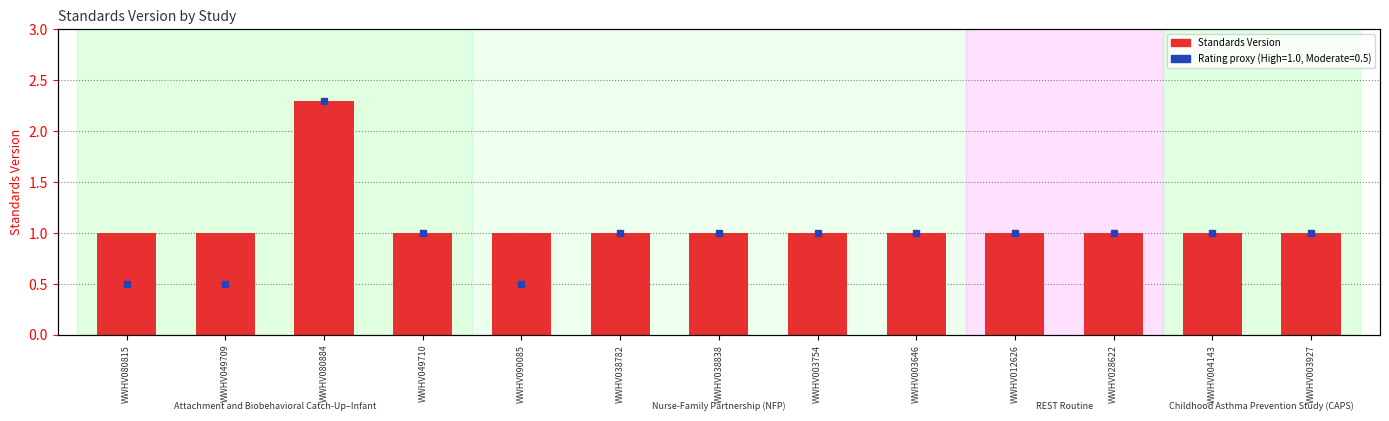

Rank the categories by value from highest to lowest.

WWHV080884, WWHV080815, WWHV049709, WWHV049710, WWHV090085, WWHV038782, WWHV038838, WWHV003754, WWHV003646, WWHV012626, WWHV028622, WWHV004143, WWHV003927